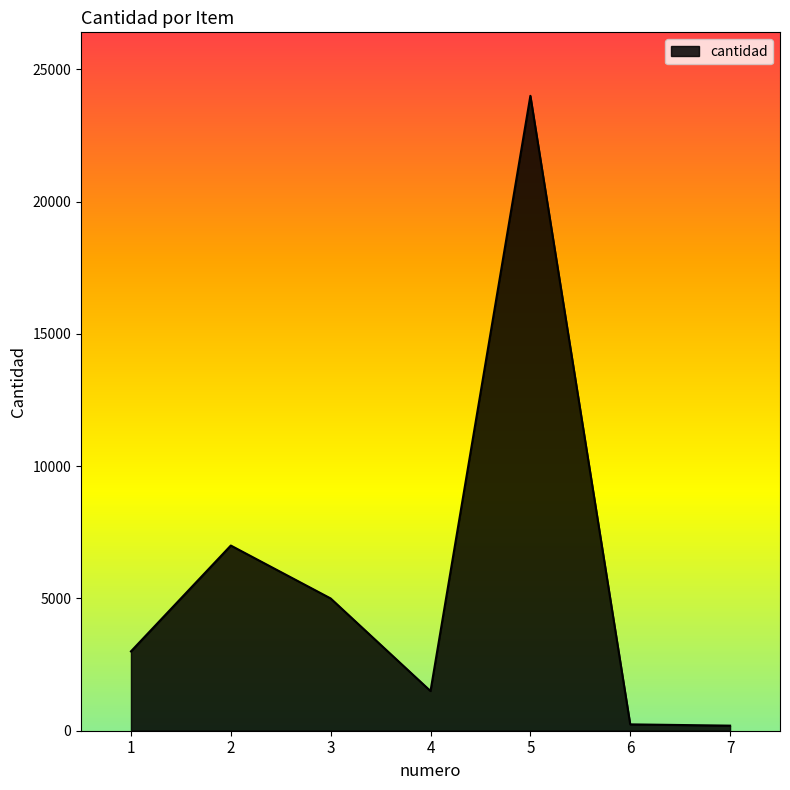

What is the approximate value at 3, to the nearest 50?

5000